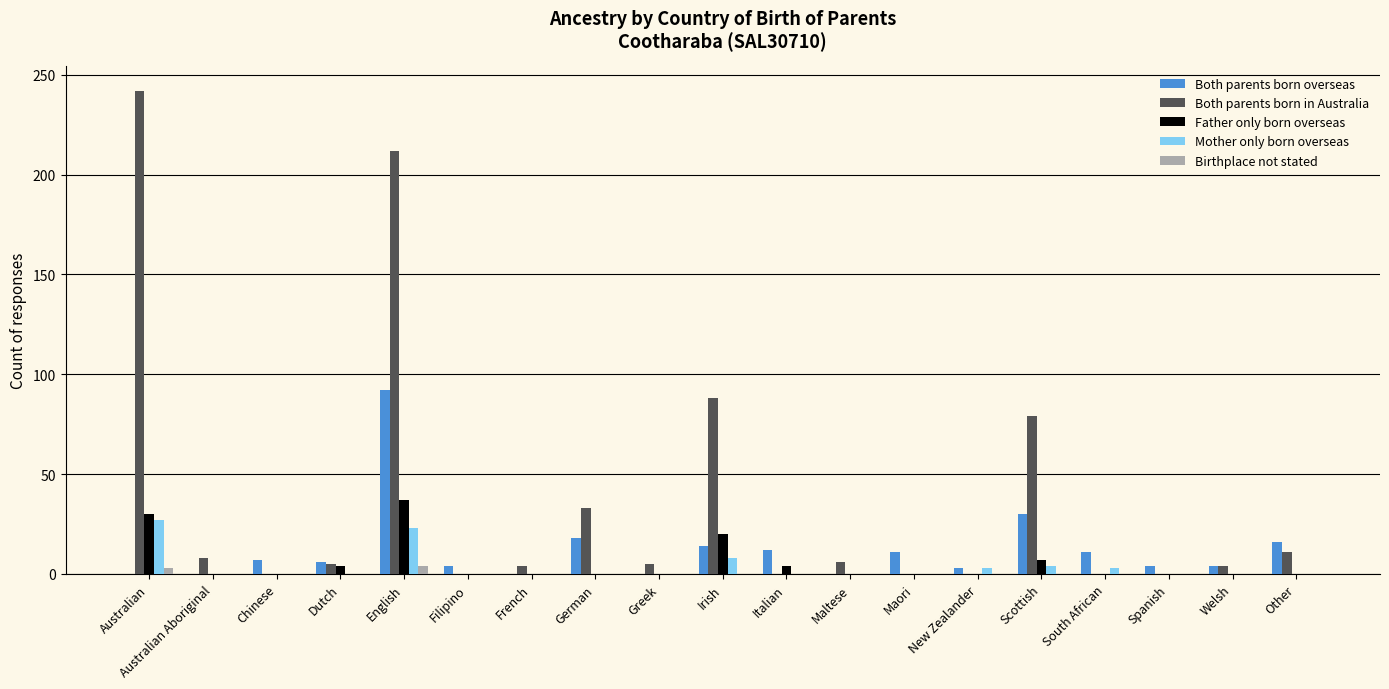

Which series changed the most between Australian and New Zealander?

Both parents born in Australia